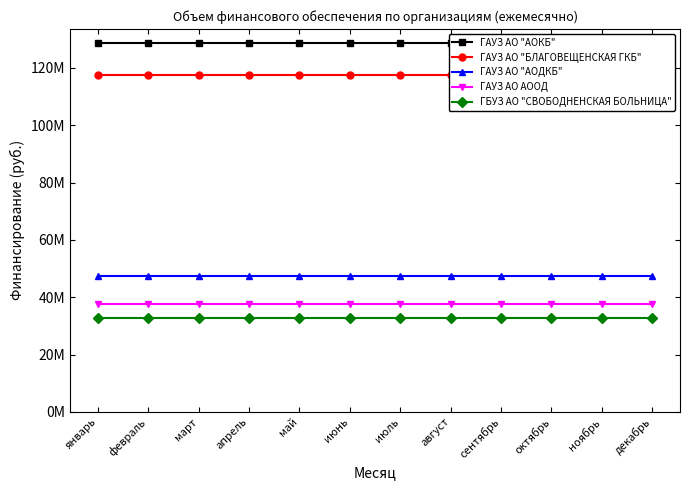

Reading right to left, transcribe all the data shown in this chart.

ГАУЗ АО "АОКБ": 128790751.8	128790751.8	128790751.8	128790751.8	128790751.8	128790751.8	128790751.8	128790751.8	128790751.8	128790751.8	128790751.8	128790751.8
ГАУЗ АО "БЛАГОВЕЩЕНСКАЯ ГКБ": 117615030.3	117615030.3	117615030.3	117615030.3	117615030.3	117615030.3	117615030.3	117615030.3	117615030.3	117615030.3	117615030.3	117615030.3
ГАУЗ АО "АОДКБ": 47259500.8	47259500.8	47259500.8	47259500.8	47259500.8	47259500.8	47259500.8	47259500.8	47259500.8	47259500.8	47259500.8	47259500.8
ГАУЗ АО АООД: 37706345.6	37706345.6	37706345.6	37706345.6	37706345.6	37706345.6	37706345.6	37706345.6	37706345.6	37706345.6	37706345.6	37706345.6
ГБУЗ АО "СВОБОДНЕНСКАЯ БОЛЬНИЦА": 32791728.0	32791728.0	32791728.0	32791728.0	32791728.0	32791728.0	32791728.0	32791728.0	32791728.0	32791728.0	32791728.0	32791728.0